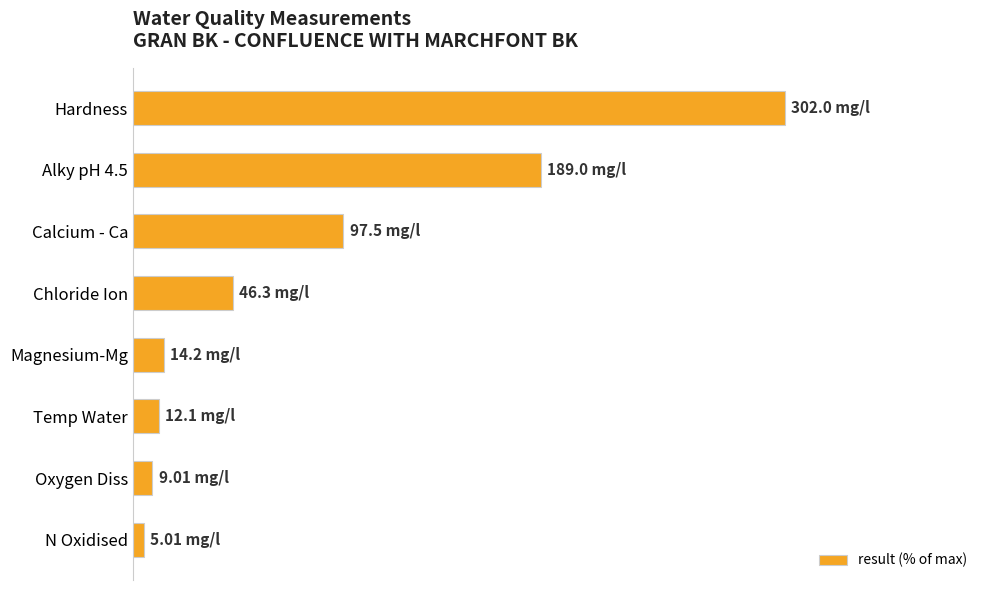

Which category has the lowest value across all series?

N Oxidised